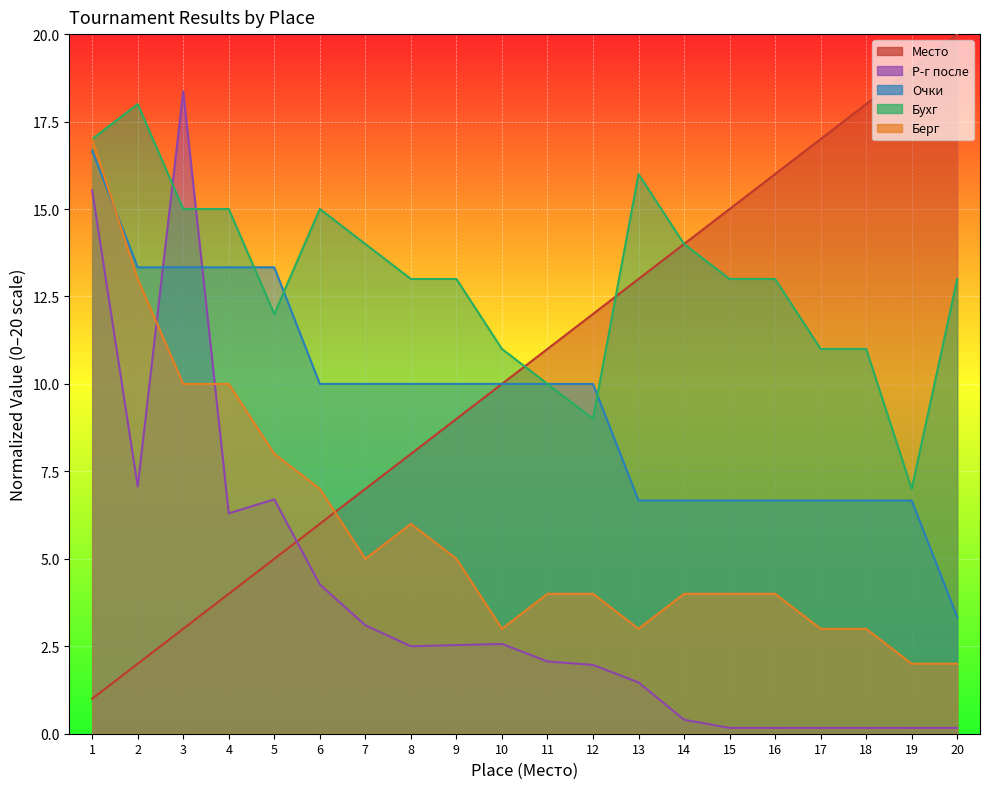

The Очки series shows 6.7 at 18. True or false?

True